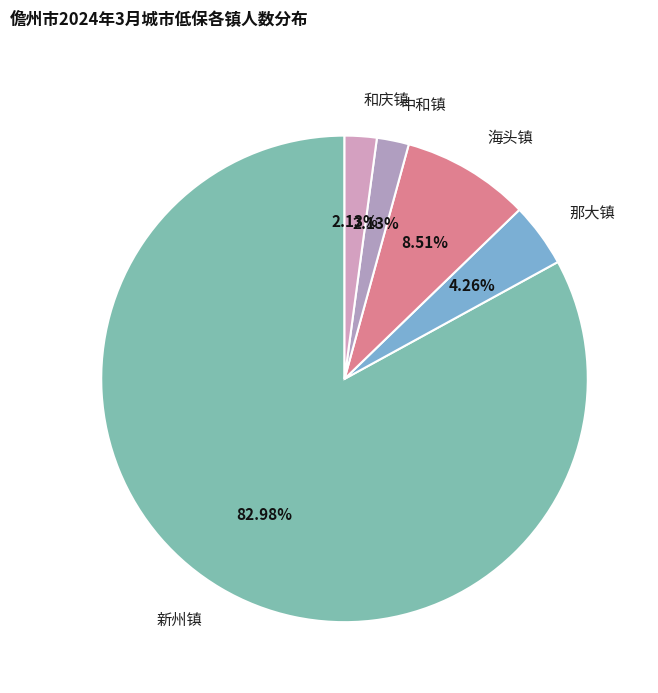

How much of the chart is everything except 中和镇?

97.9%